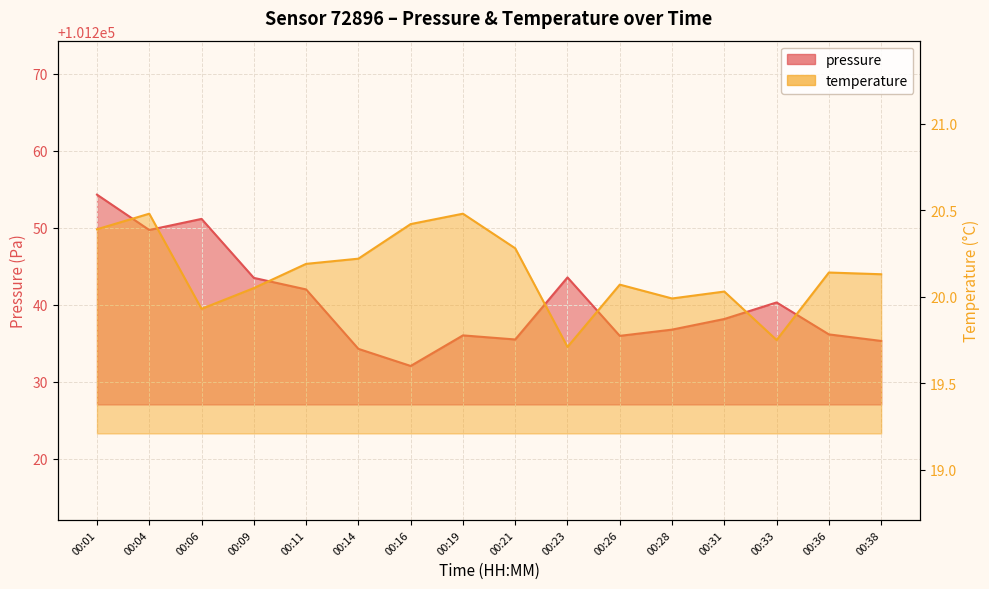

Rank the series at 00:09 from highest to lowest value.

pressure, temperature